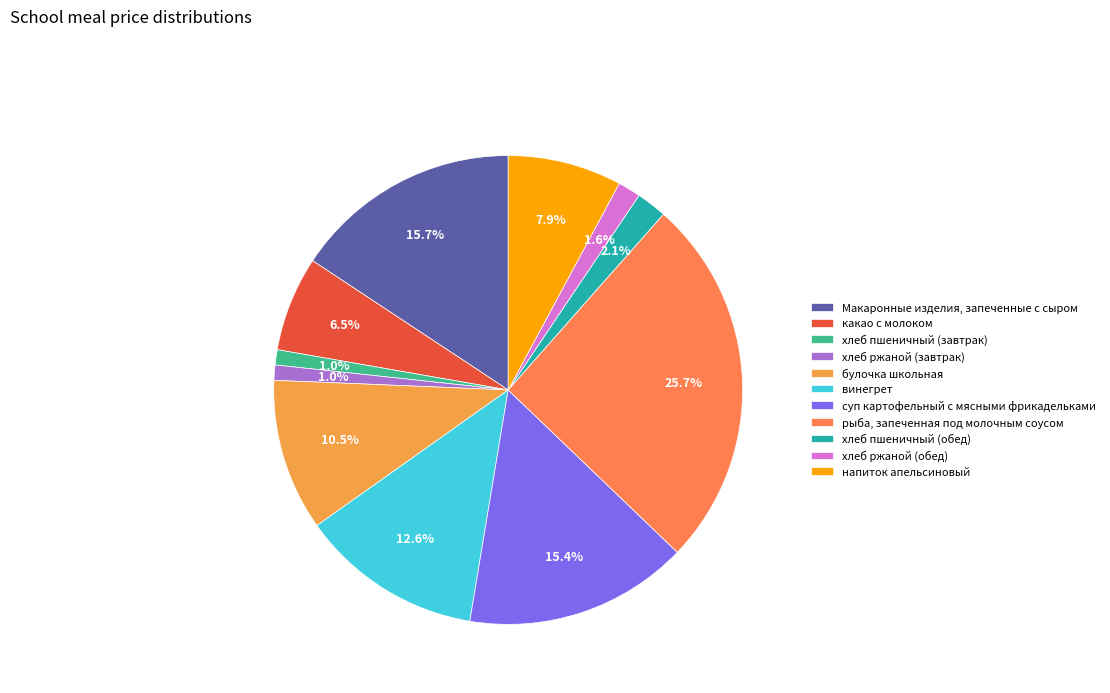

Between булочка школьная and суп картофельный с мясными фрикадельками, which is larger?

суп картофельный с мясными фрикадельками